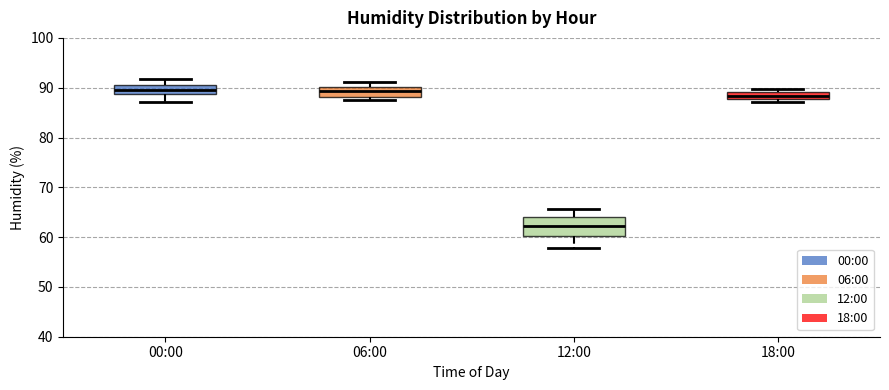

Where is the upper edge of the box for 12:00 on the y-axis? The values are not printed on the chart, so give them approximately, as read against the axis.

64